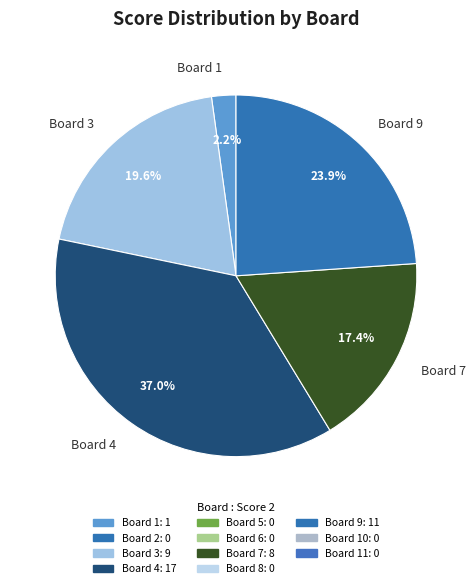

Rank the categories by value from lowest to highest.

Board 1, Board 7, Board 3, Board 9, Board 4